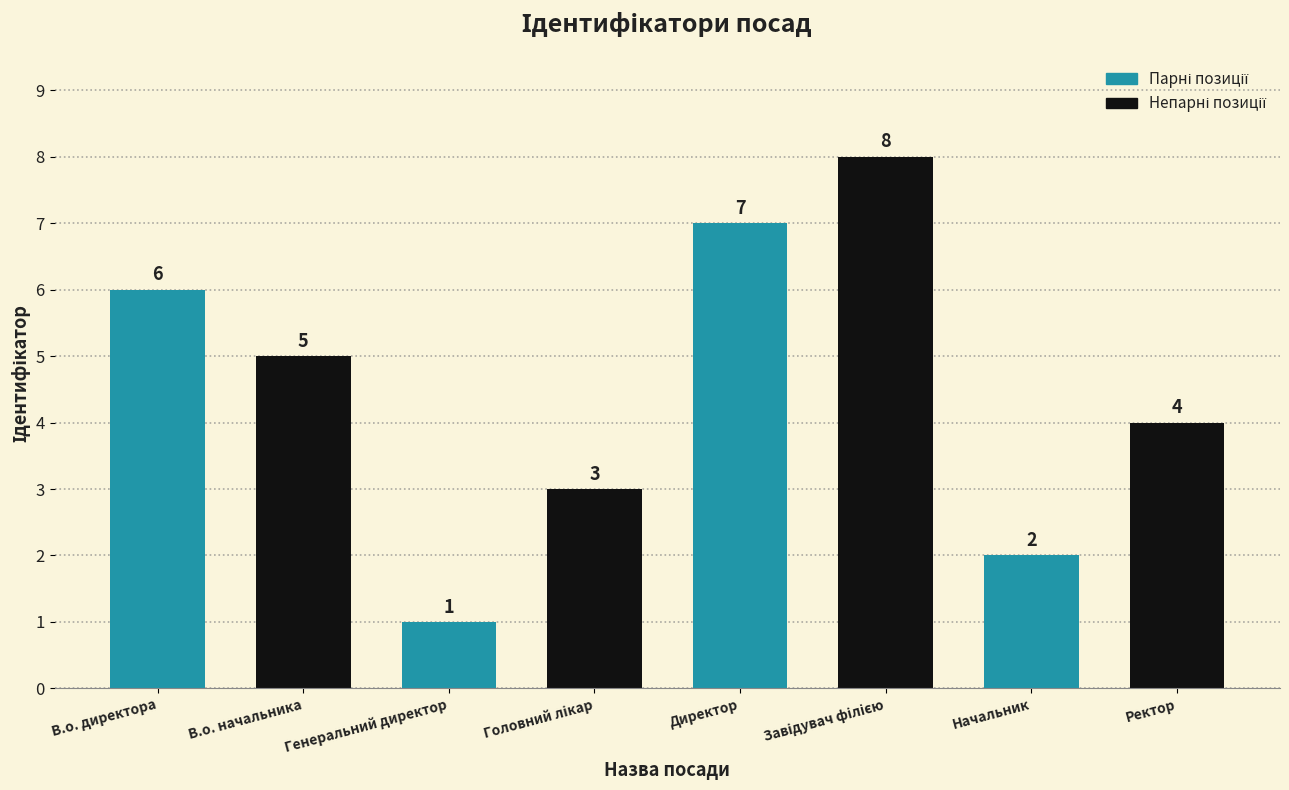

What is the sum of the values at В.о. начальника and Начальник?

7